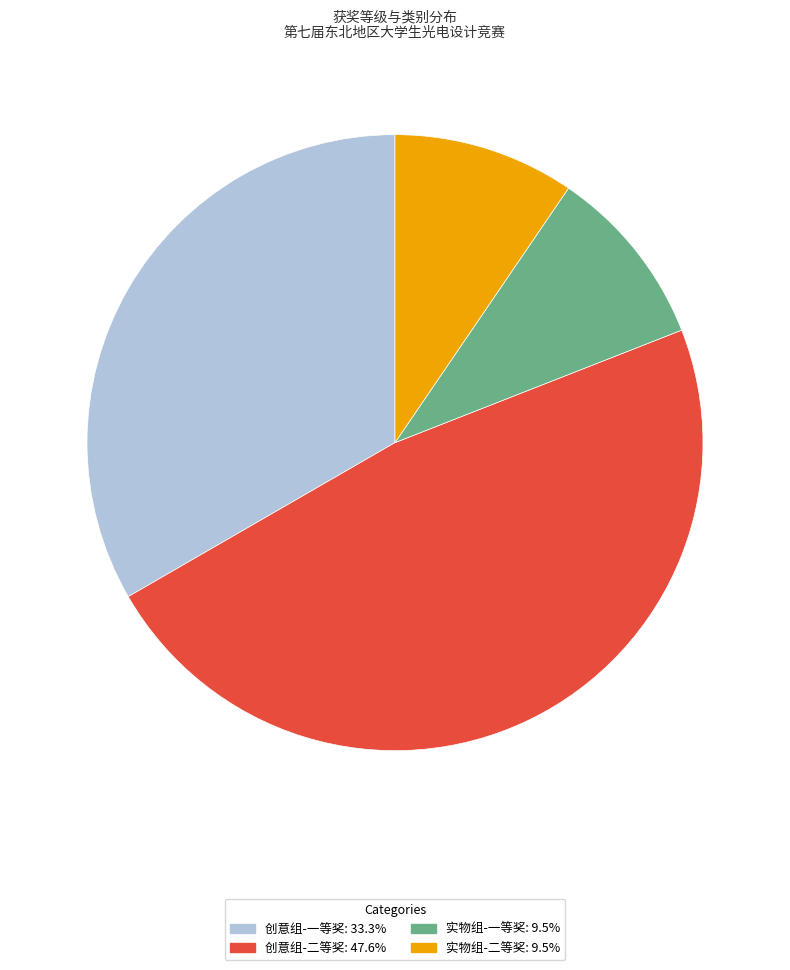

How many slices are in this pie chart?

4